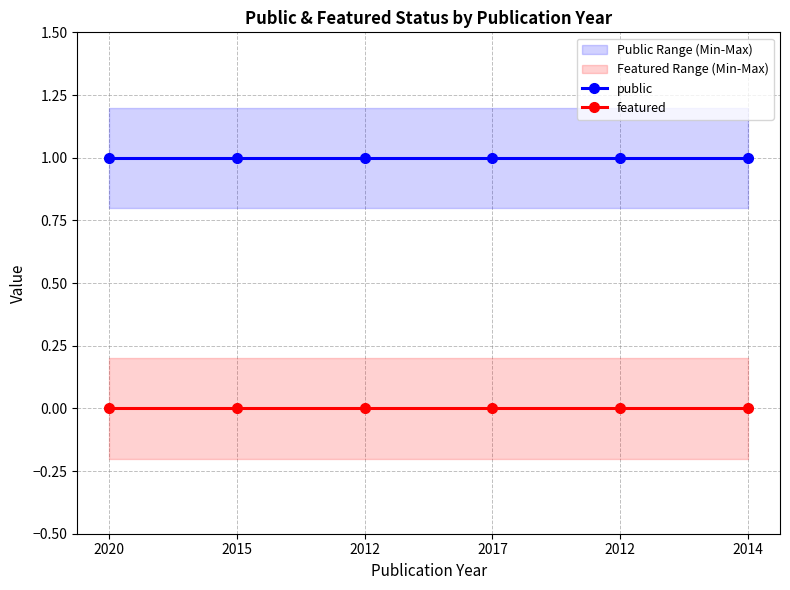

Is the value of public at 2020 greater than the value of featured at 2012?

Yes